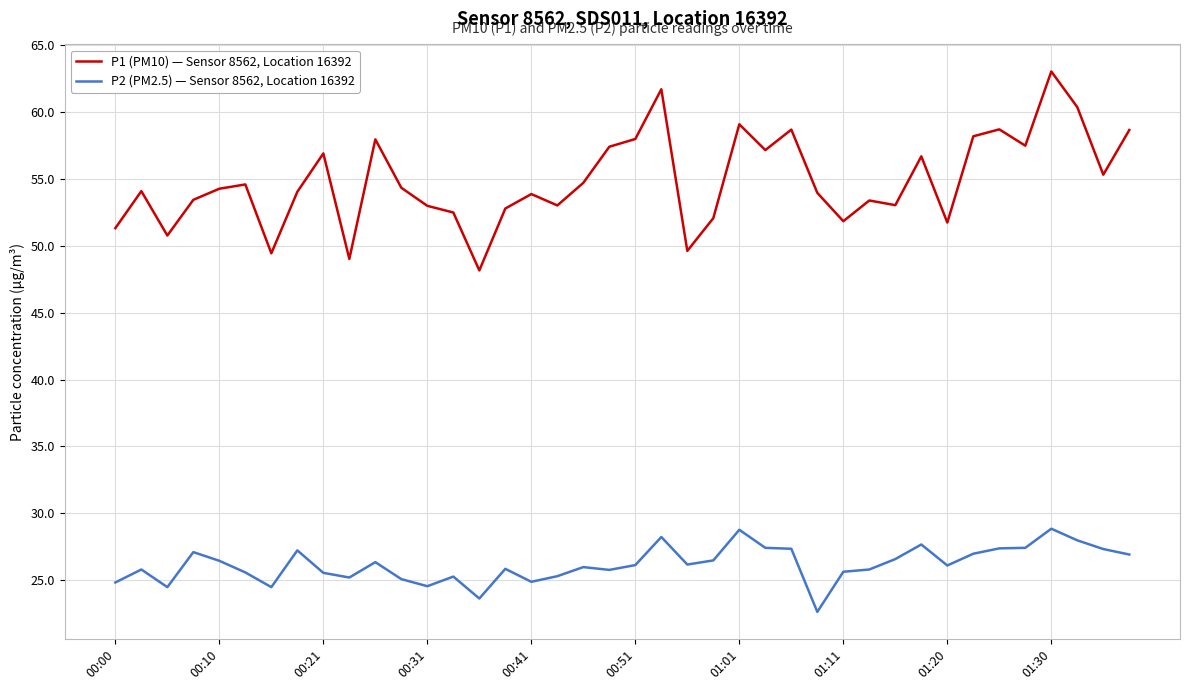

Which series has the largest total across all categories?

P1 (PM10) — Sensor 8562, Location 16392